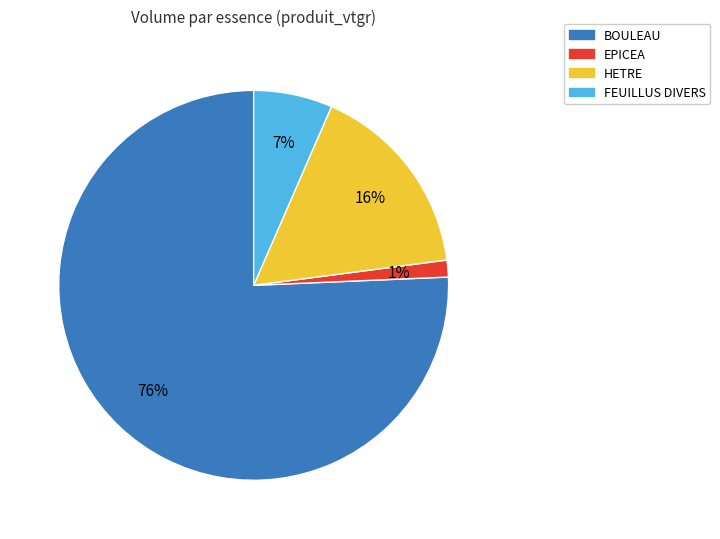

Is there a majority slice in this chart?

Yes